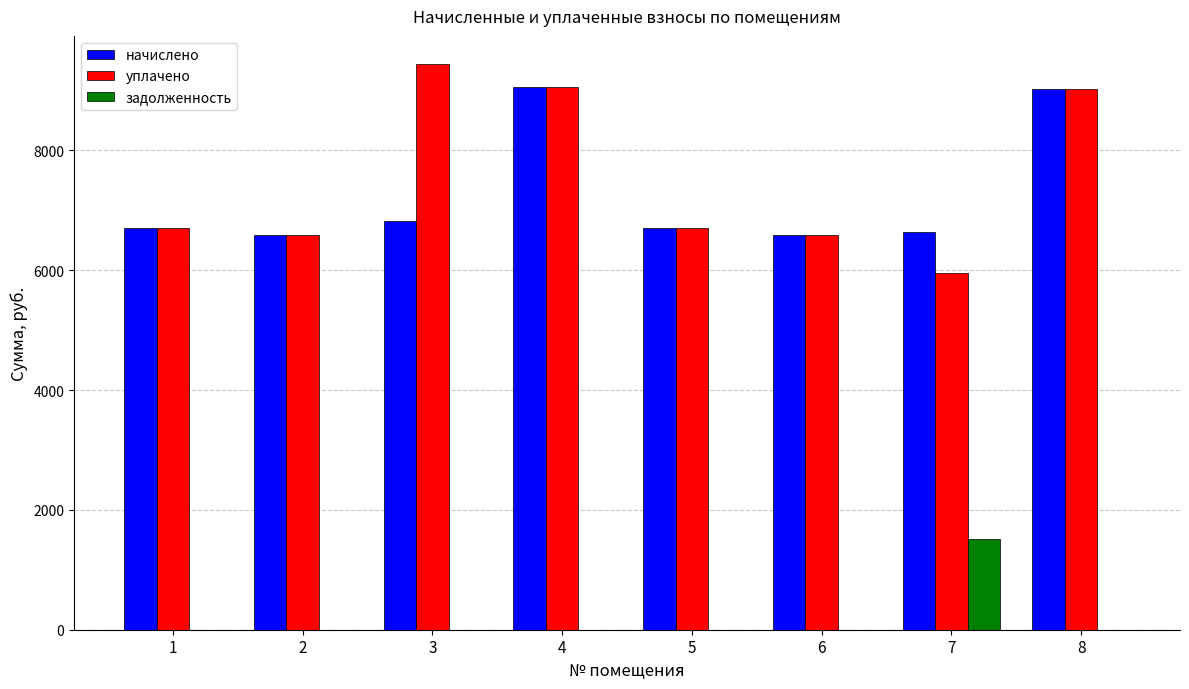

What are all the series names shown in the legend?

начислено, уплачено, задолженность